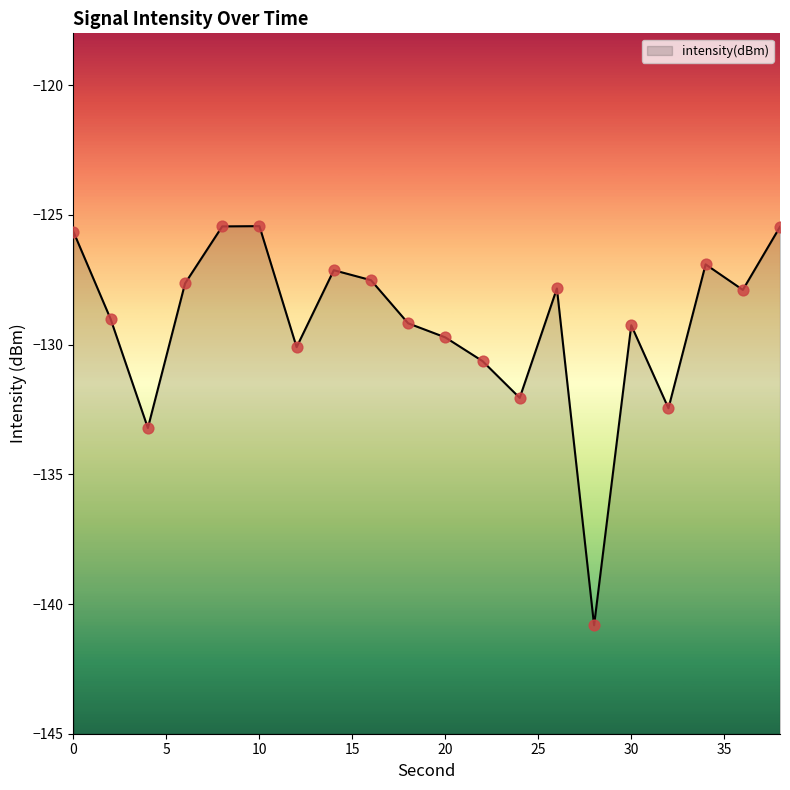

What is the change in value from 2 to 14?

+1.9